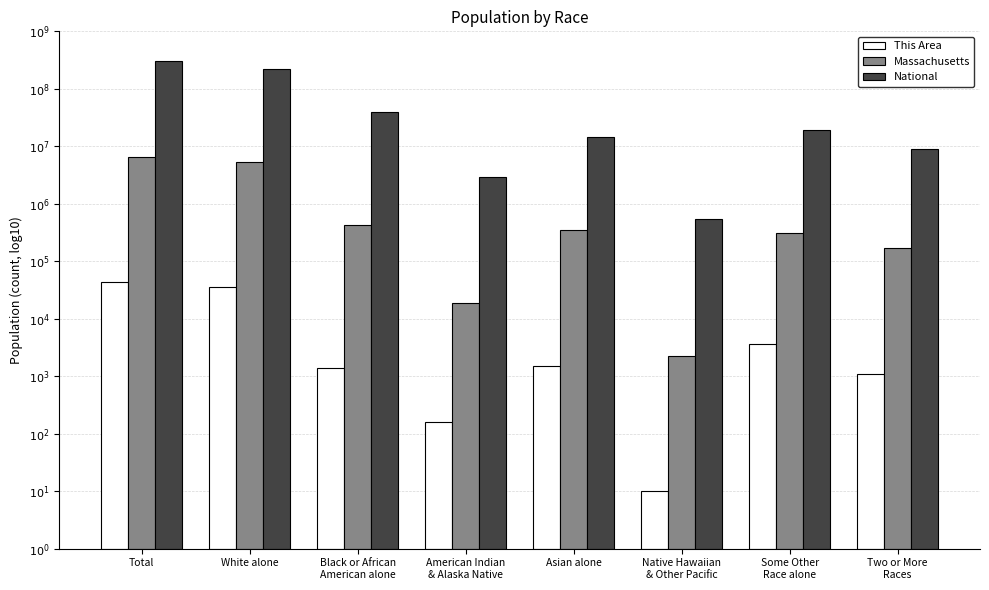

The value of This Area at Asian alone is 3.2. True or false?

True